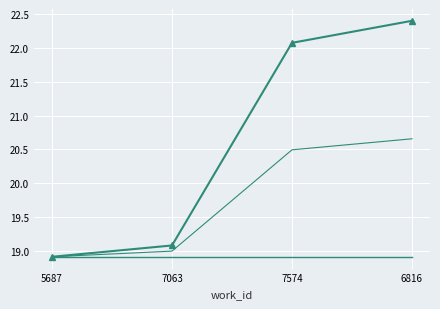

Reading left to right, extract all data points from this chart.

id: 18.9	19.1	22.1	22.4
id_baseline: 18.9	18.9	18.9	18.9
id_mid: 18.9	19.0	20.5	20.7